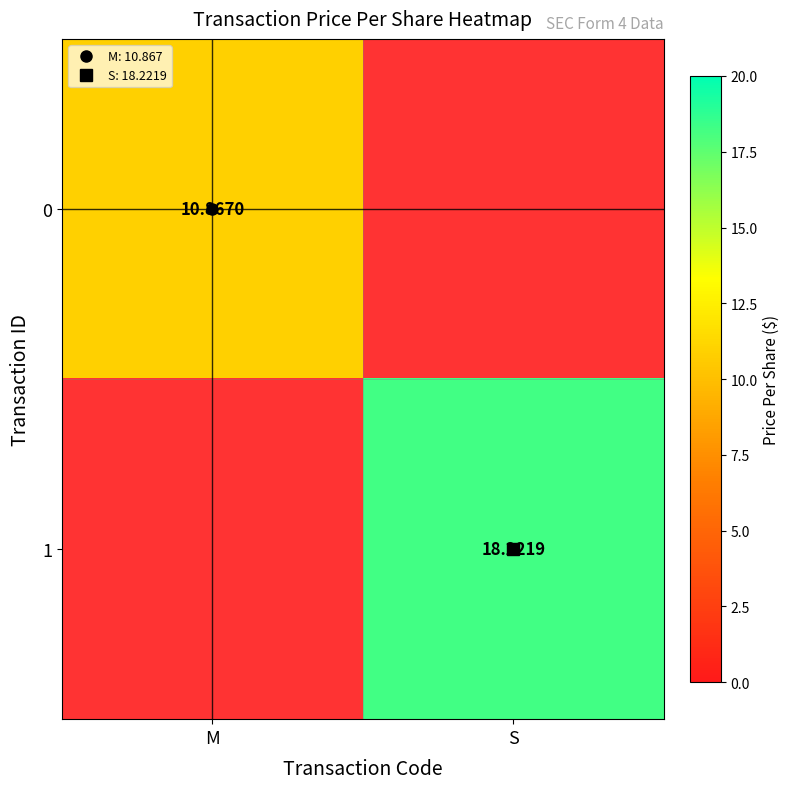

Which label corresponds to the smallest value in the chart?

S